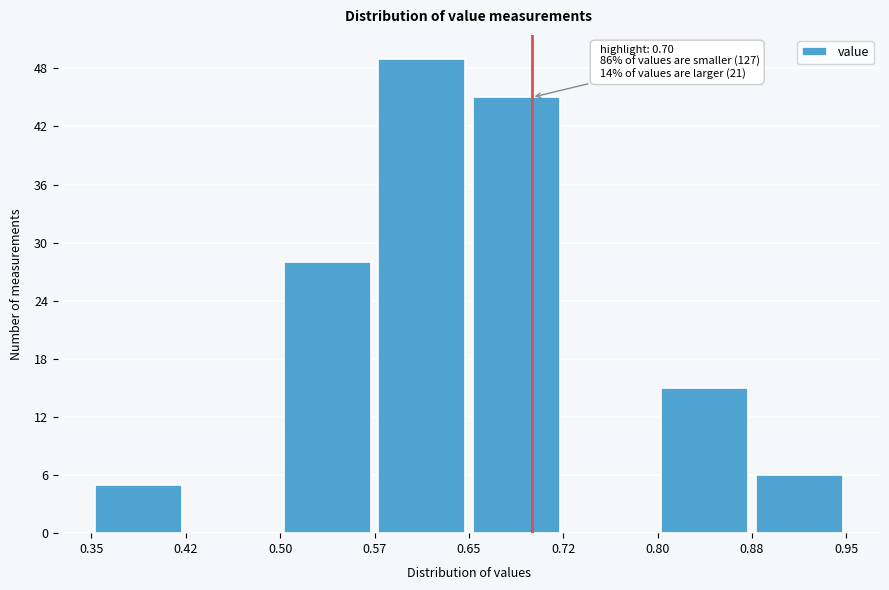

Which range on the x-axis has the tallest bar?

0.57 to 0.65